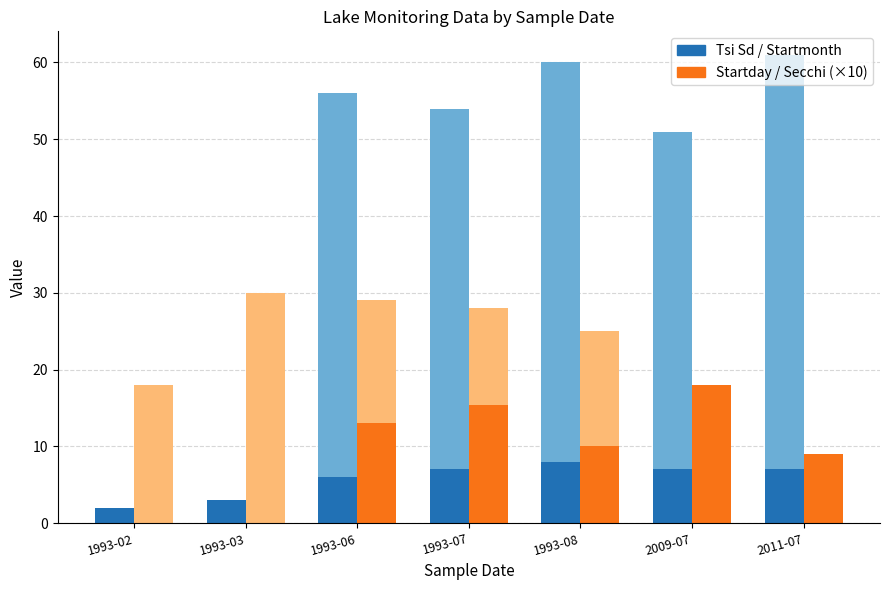

Rank the series at 1993-03 from highest to lowest value.

Tsi Sd / Startmonth, Startday / Secchi (×10)